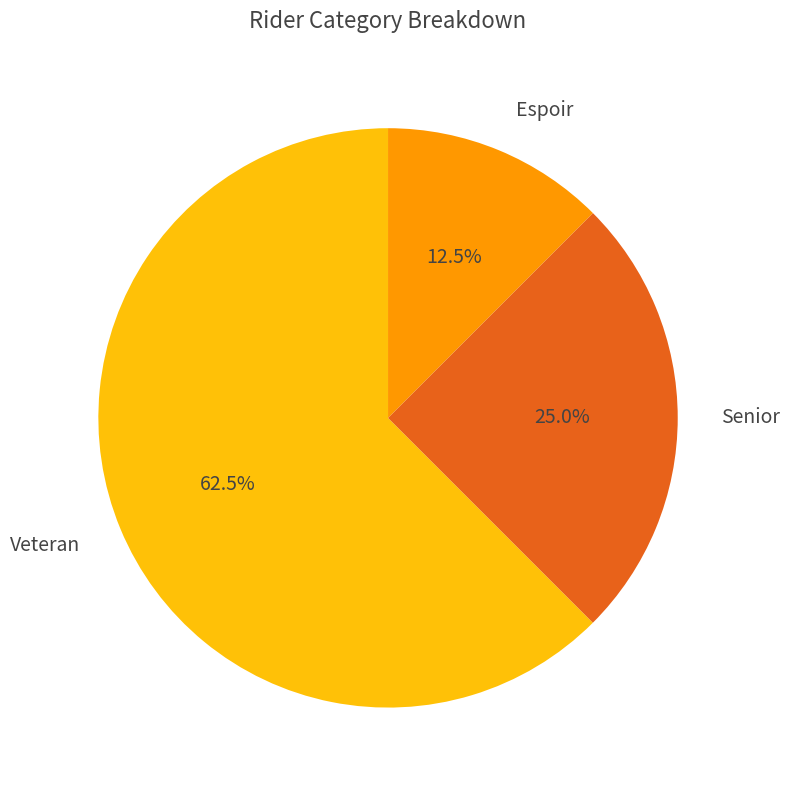

Which category has the smallest portion of the pie?

Espoir